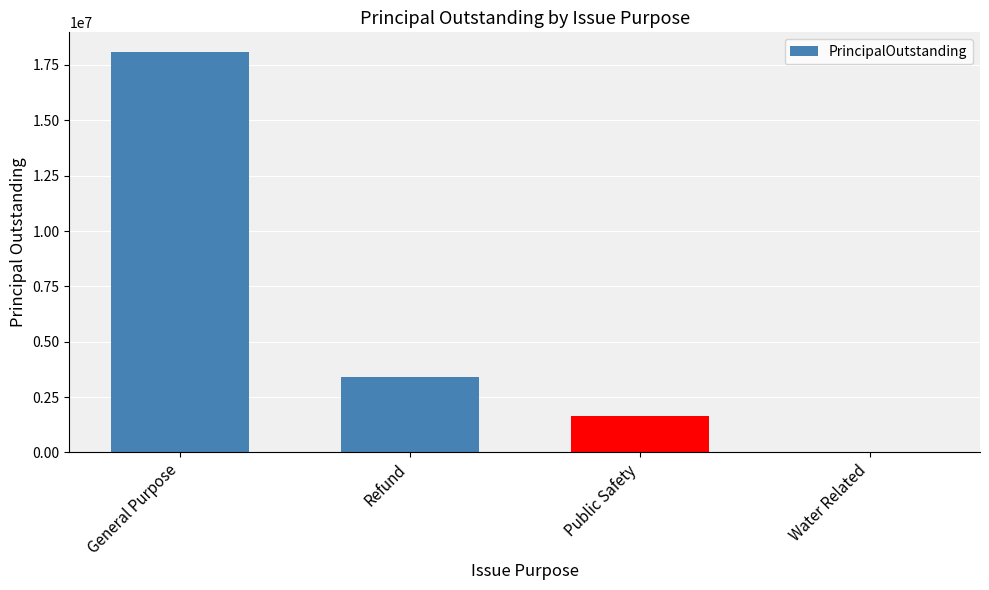

What is the change in value from General Purpose to Public Safety?

-16430000